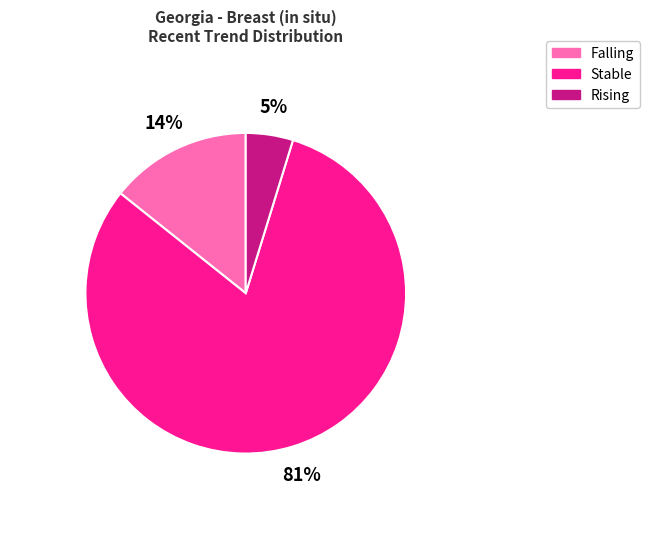

To the nearest percent, what is the difference between the largest and smallest slice percentages?

76%